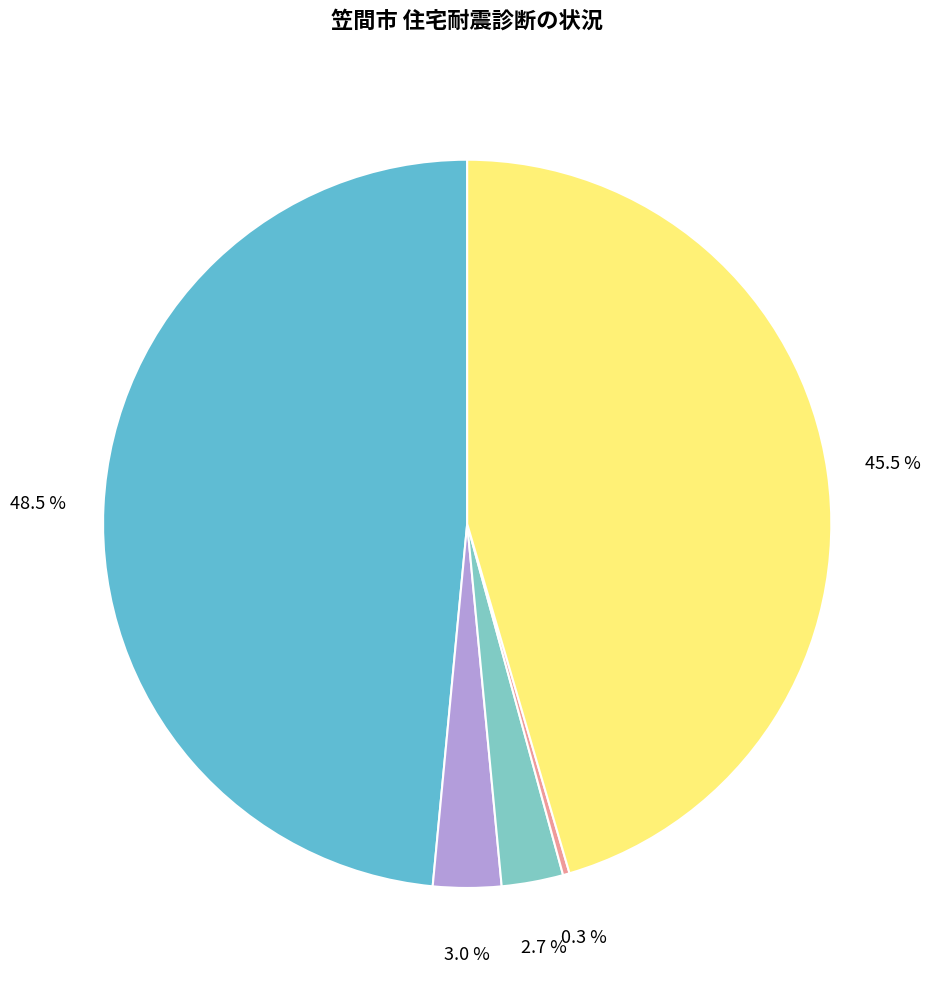

Rank the categories by value from lowest to highest.

102_耐震性が確保されていなかった, 101_耐震性が確保されていた, 1_耐震診断をした, 2_耐震診断をしていない, 0_総数